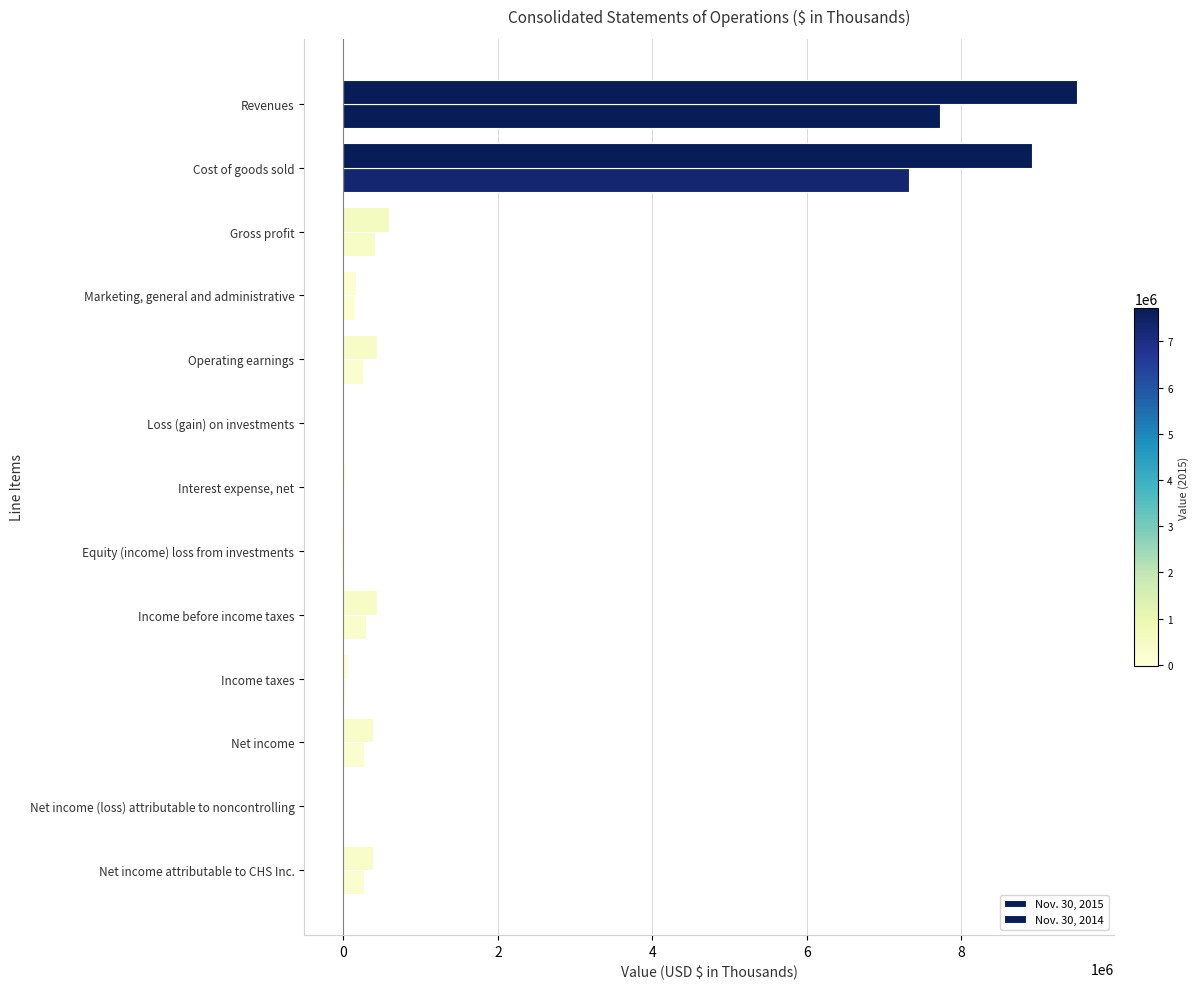

How many distinct data groups are displayed?

2